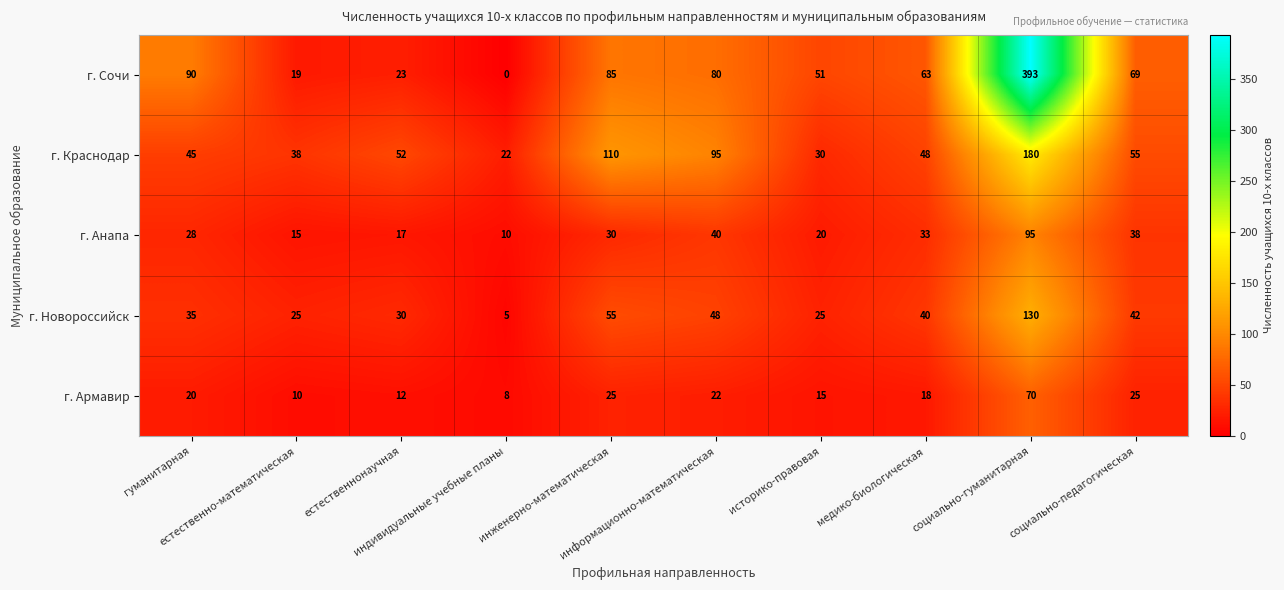

Rank the series by their average value, from highest to lowest.

г. Сочи, г. Краснодар, г. Новороссийск, г. Анапа, г. Армавир